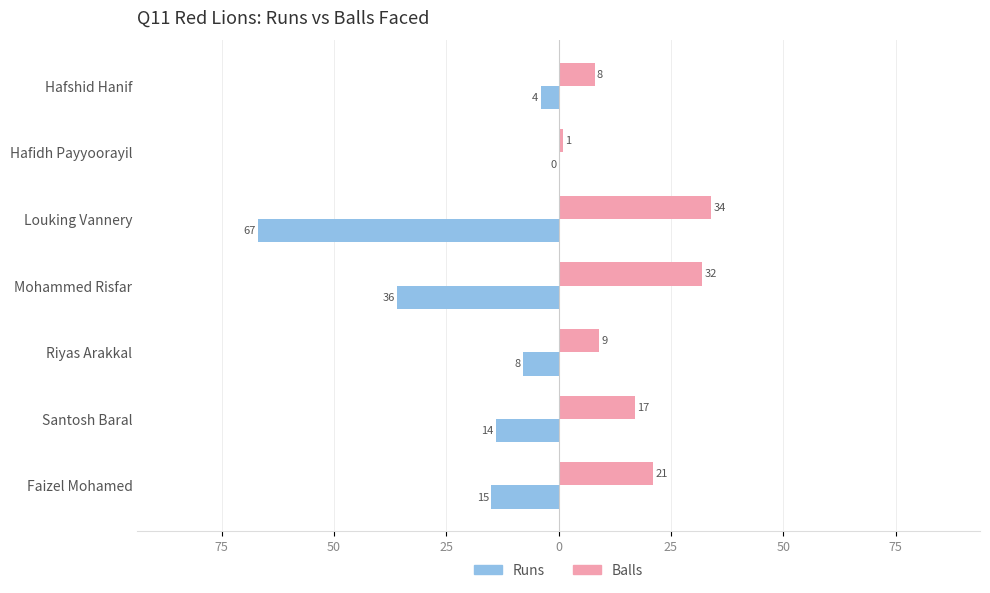

What are all the series names shown in the legend?

Runs, Balls